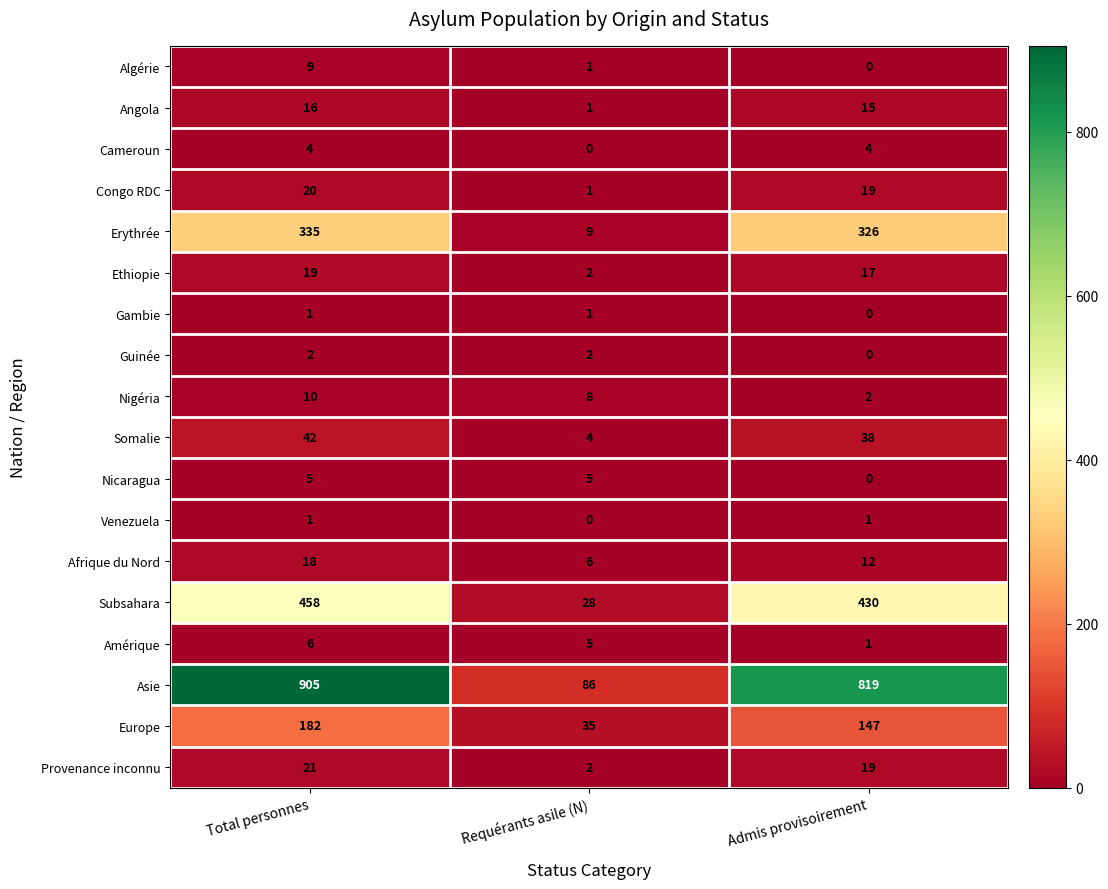

The value of Nigéria at Requérants asile (N) is 13. True or false?

False